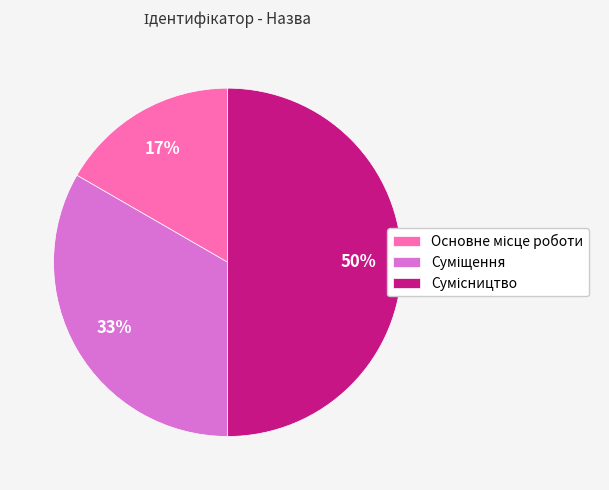

To the nearest percent, what is the average slice percentage?

33%